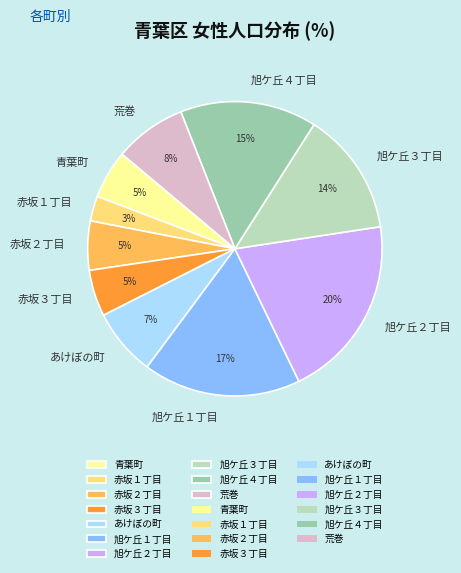

To the nearest percent, what is the average slice percentage?

10%